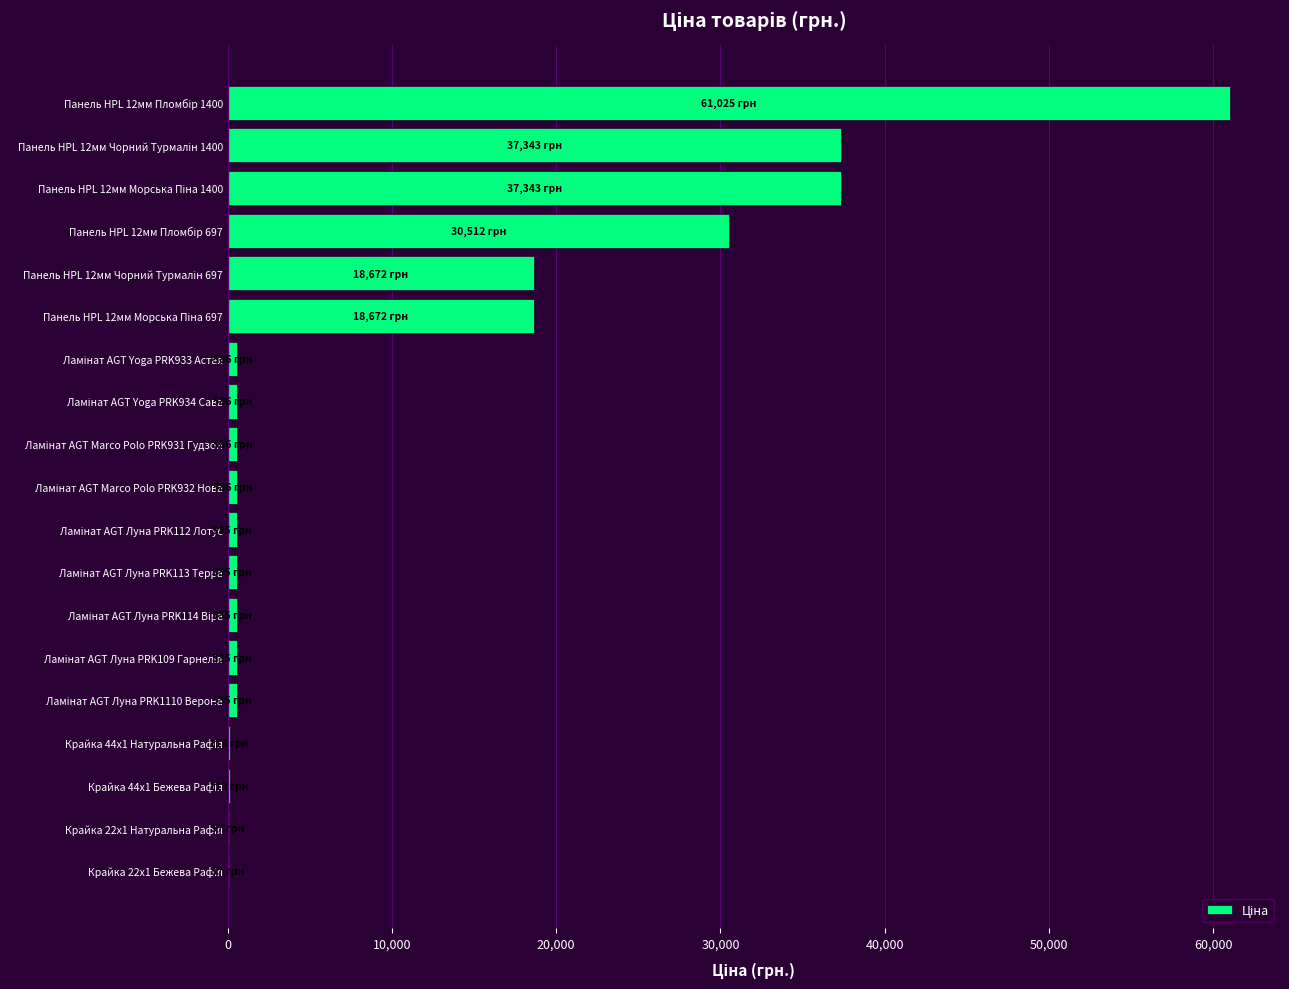

Are the bars horizontal?

Yes